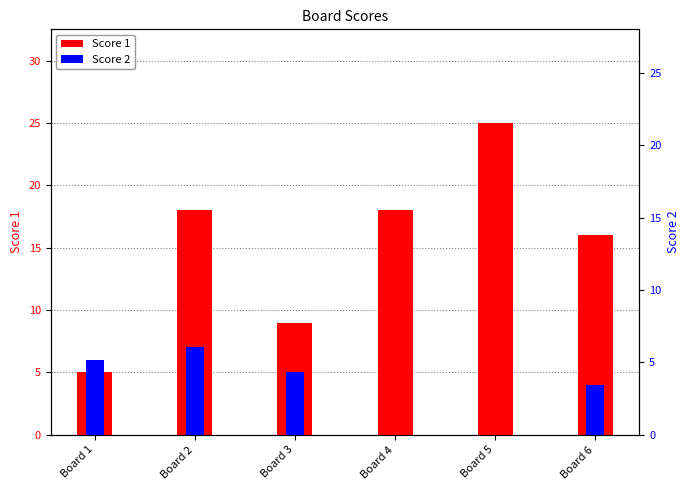

How many positive values does the Score 2 series have?

4